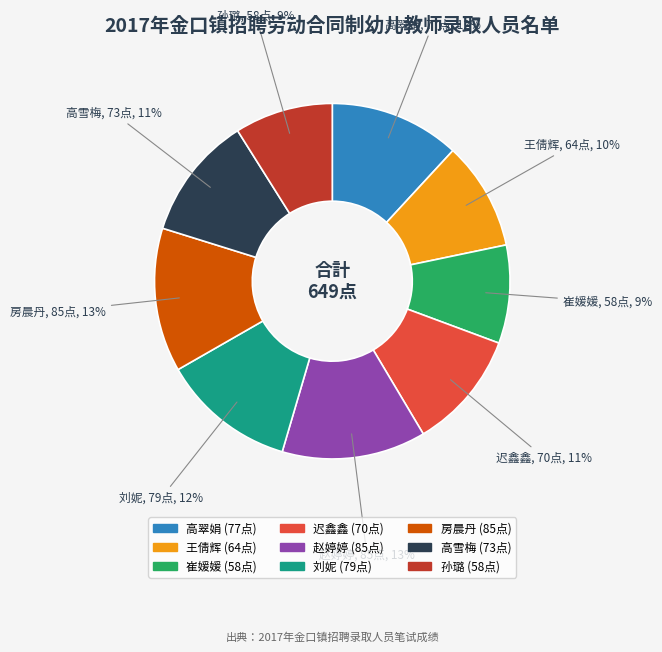

How many segments does this pie chart have?

9